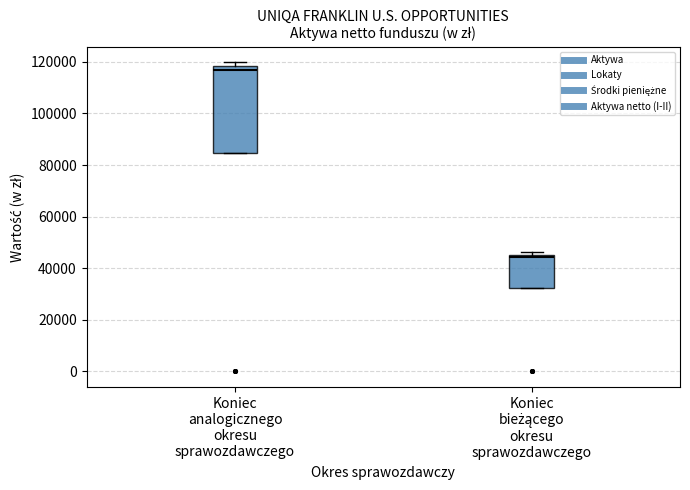

Reading left to right, read every box against the y-axis: the position of its median line, the range the box covers, and the ends of its whiskers. The values are not printed on the chart, so give them approximately, as read against the axis.

Koniec analogicznego okresu sprawozdawczego: median 116000, box 84000 to 118000, whiskers 84000 to 120000
Koniec bieżącego okresu sprawozdawczego: median 44000, box 32000 to 46000, whiskers 32000 to 46000 (just above the box's upper edge)